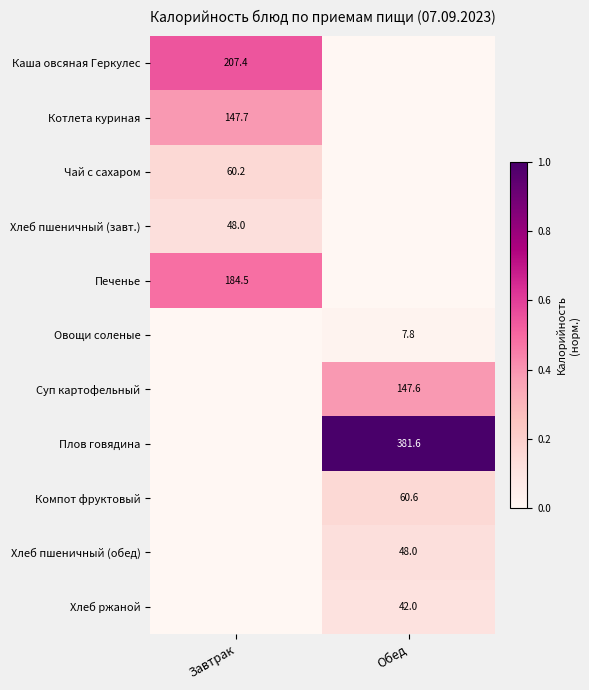

At which category is the sum across all series the highest?

Обед